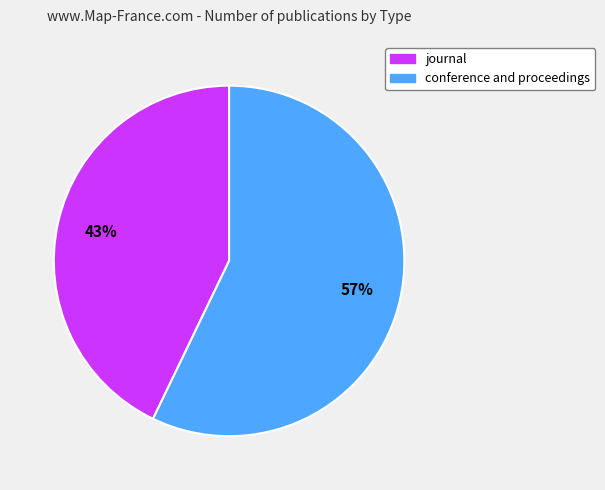

How many slices are in this pie chart?

2